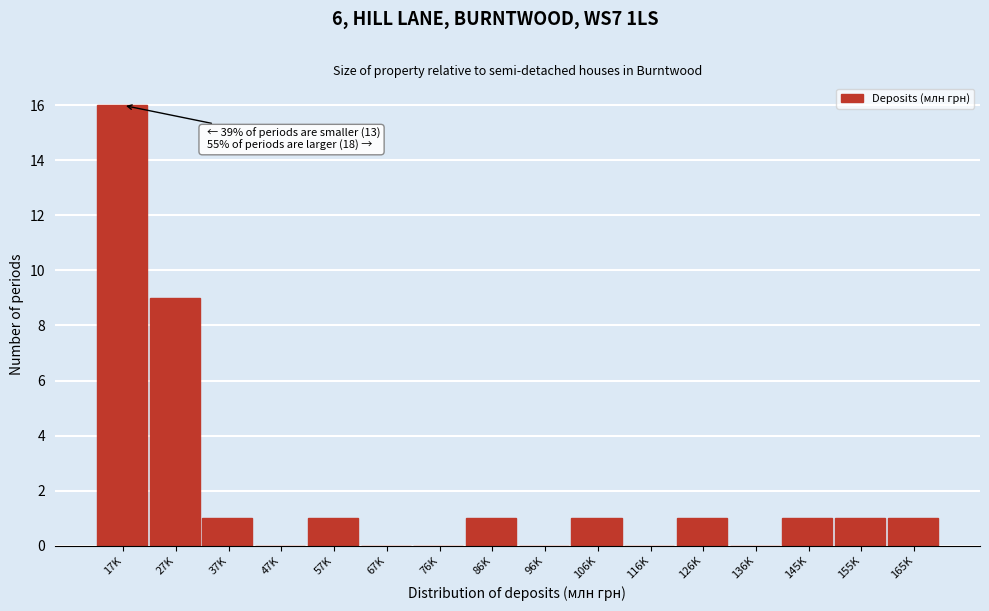

Reading left to right, list all the values displayed in this chart.

17K=16	27K=9	37K=1	47K=0	57K=1	67K=0	76K=0	86K=1	96K=0	106K=1	116K=0	126K=1	136K=0	145K=1	155K=1	165K=1